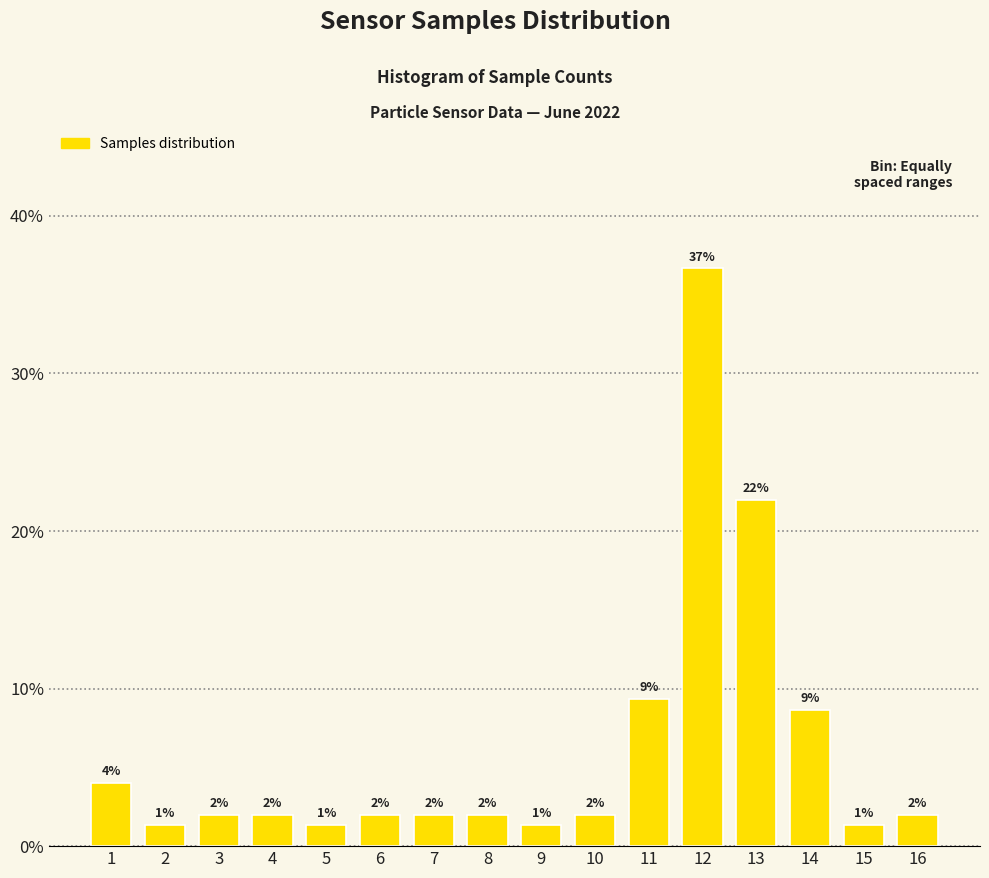

At which label is the value closest to 19?

13